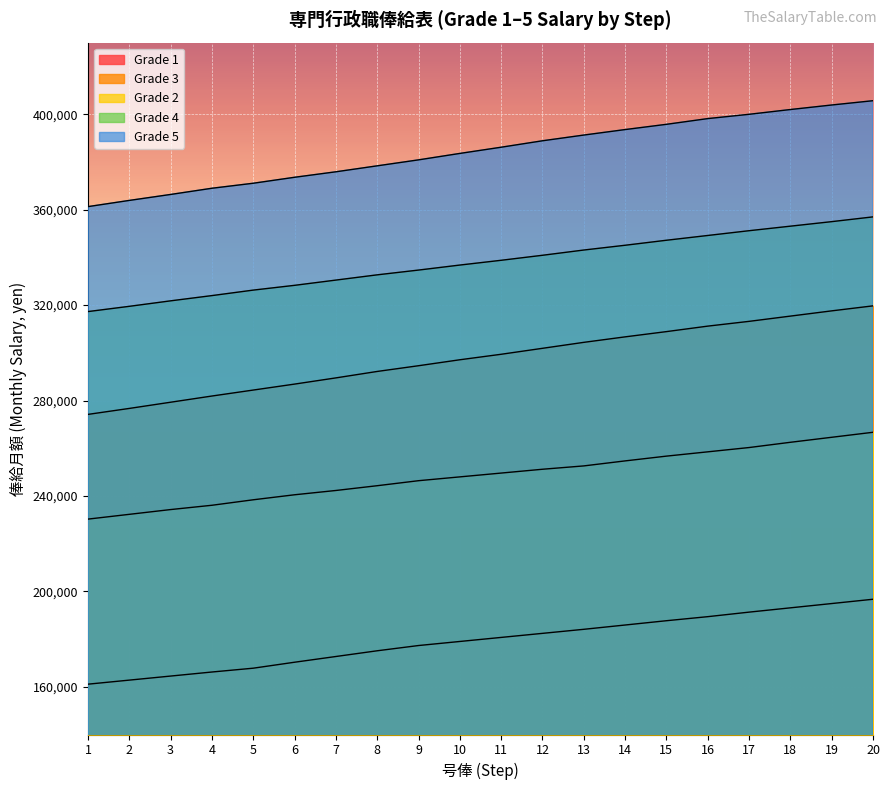

Which category has the lowest value in the Grade 3 series?

1